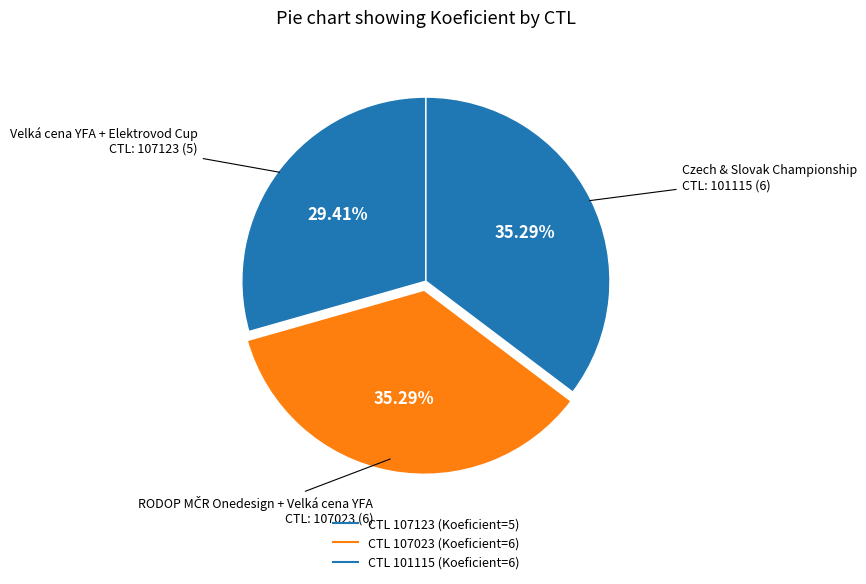

How many slices are in this pie chart?

3